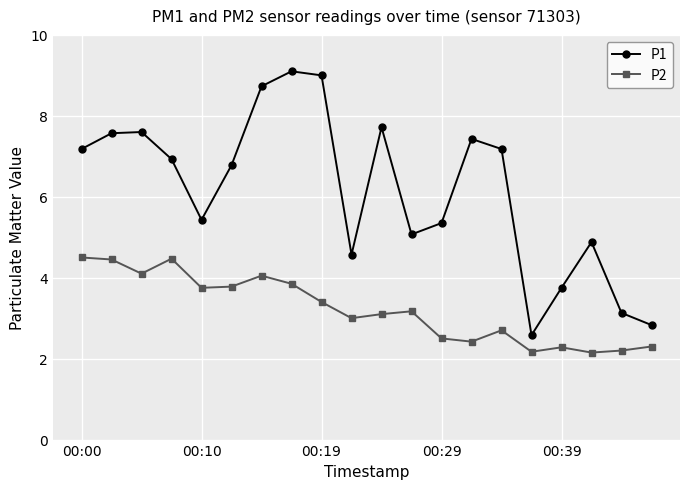

Which series has the widest spread of values?

P1